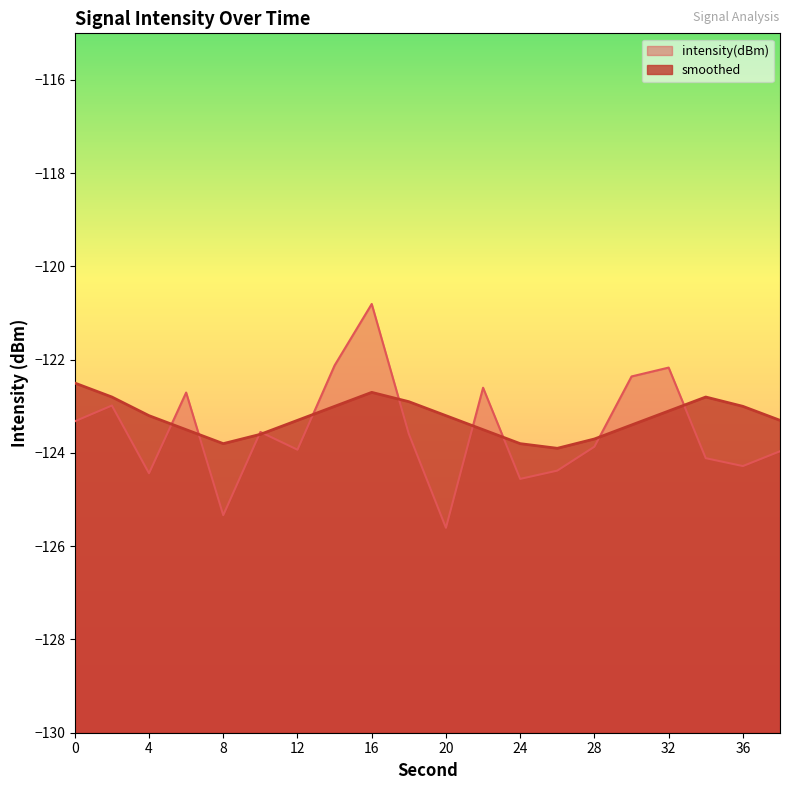

The intensity(dBm) series shows -124.1 at 34. True or false?

True